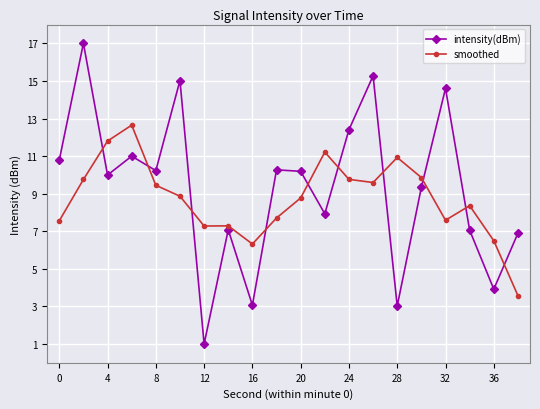

How many lines are shown in the chart?

2